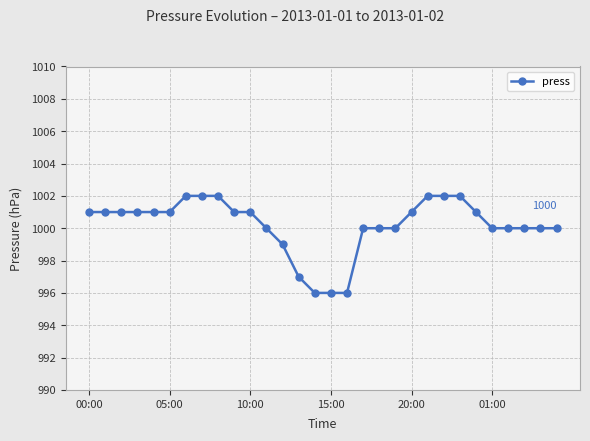

What is the value of the 1st point from the left?

1001